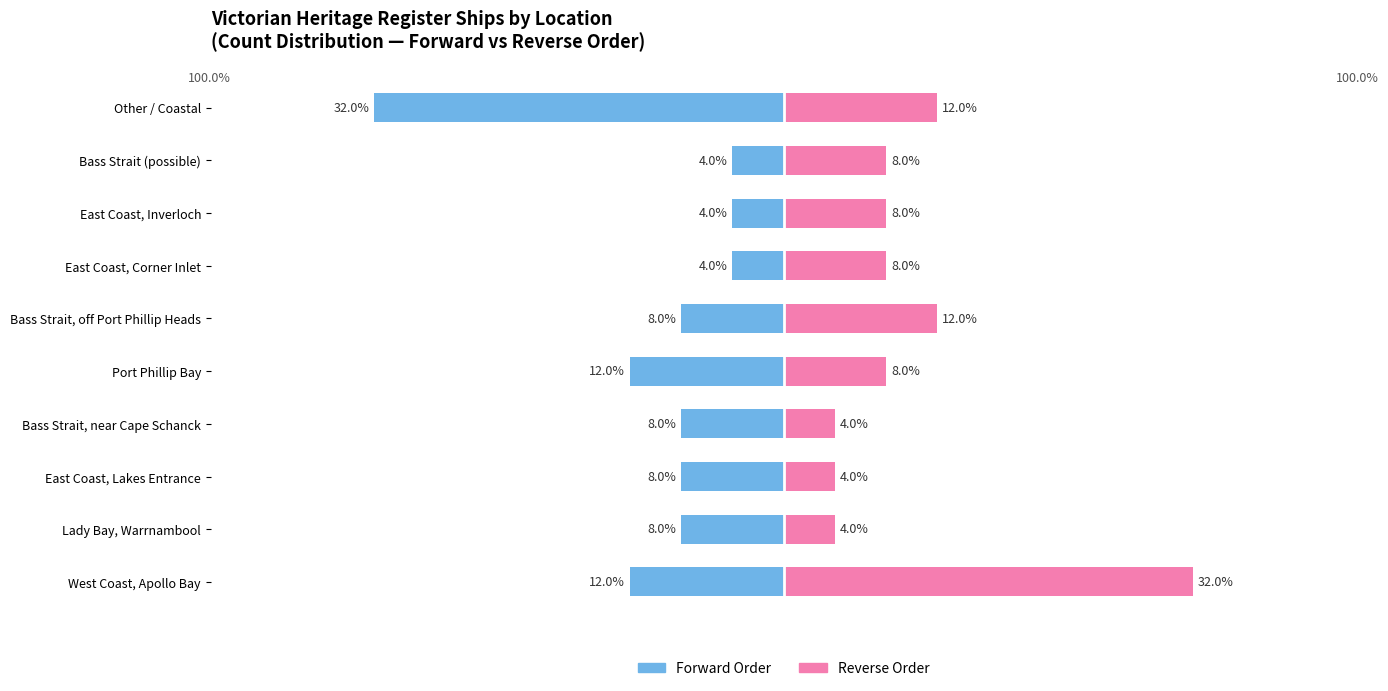

At how many categories does at least one series exceed -29?

10